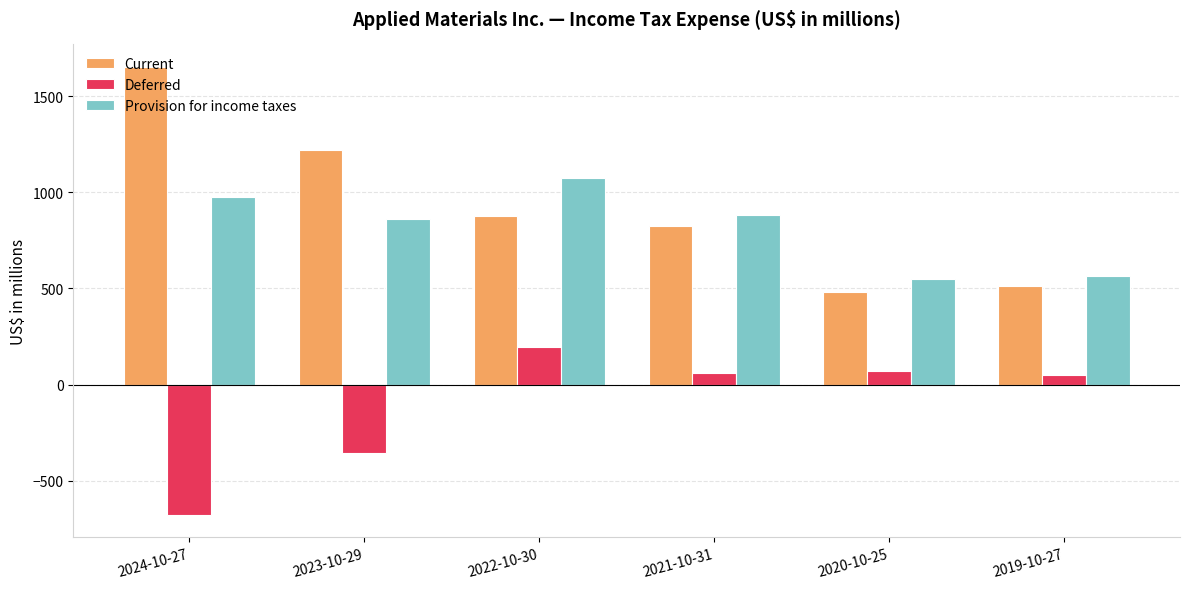

The value of Current at 2022-10-30 is 1481. True or false?

False